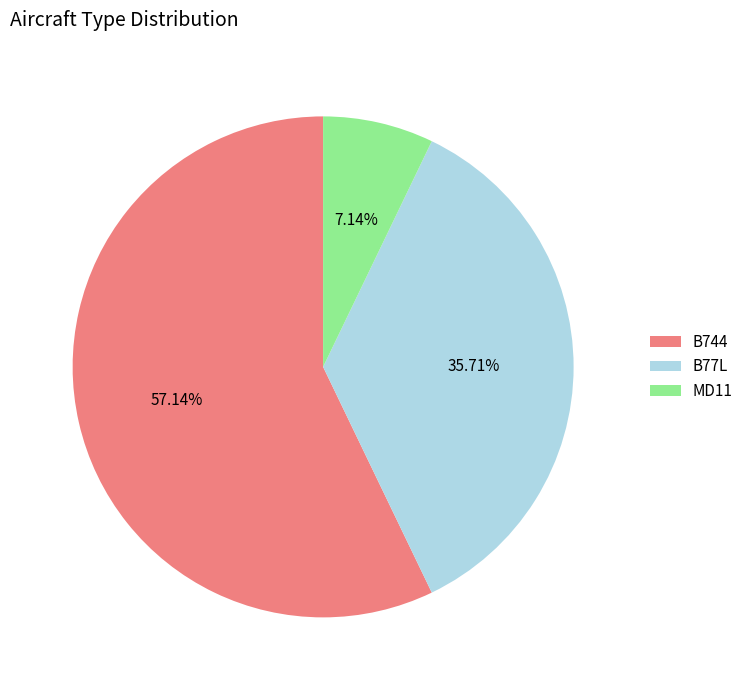

To the nearest percent, what portion does B77L represent?

36%